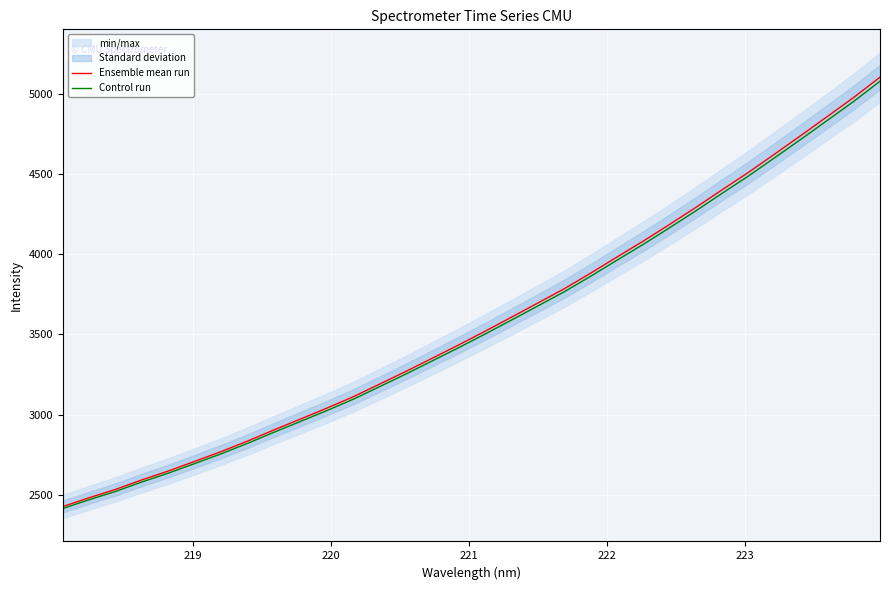

What is the minimum value for Ensemble mean run?

2426.7